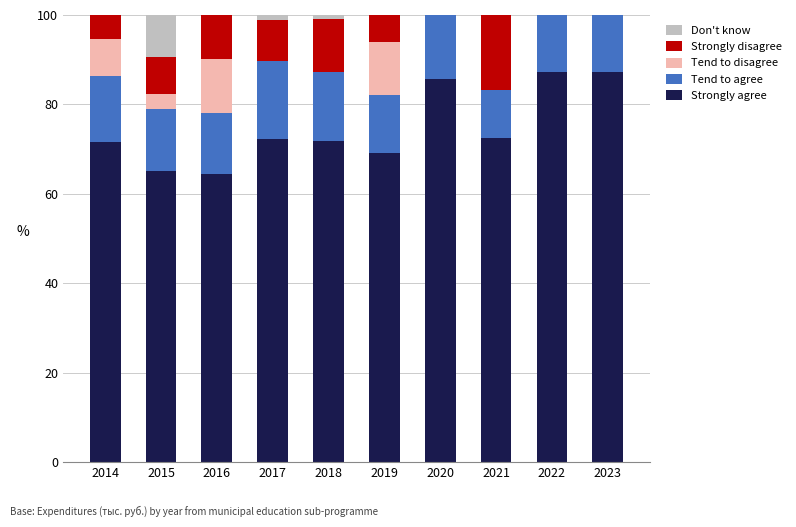

How many data points does each series have?

10